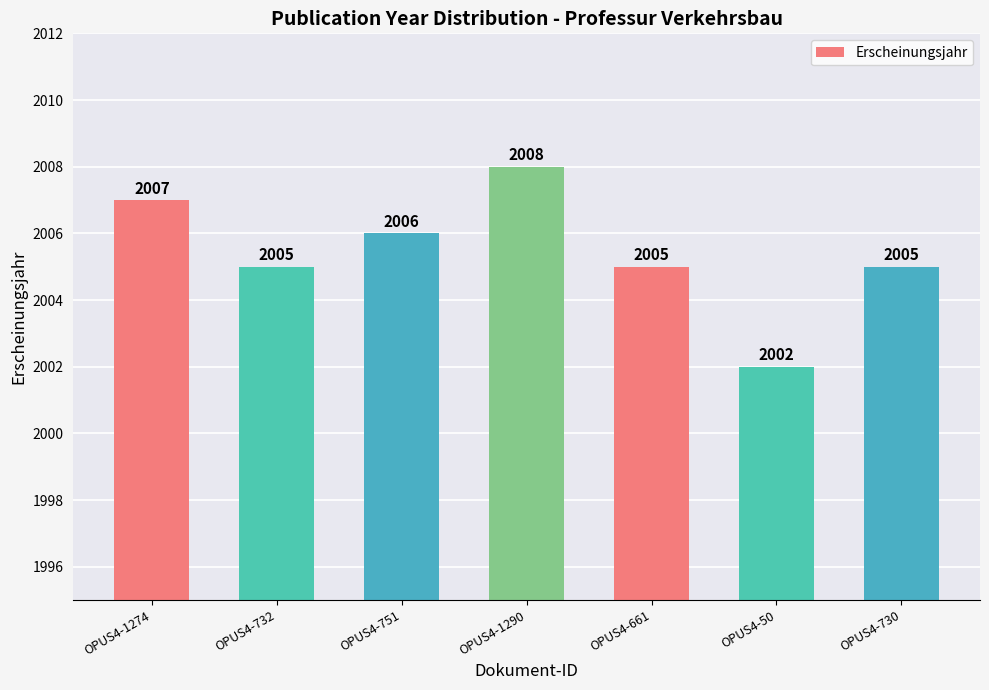

What is the average value?

2005